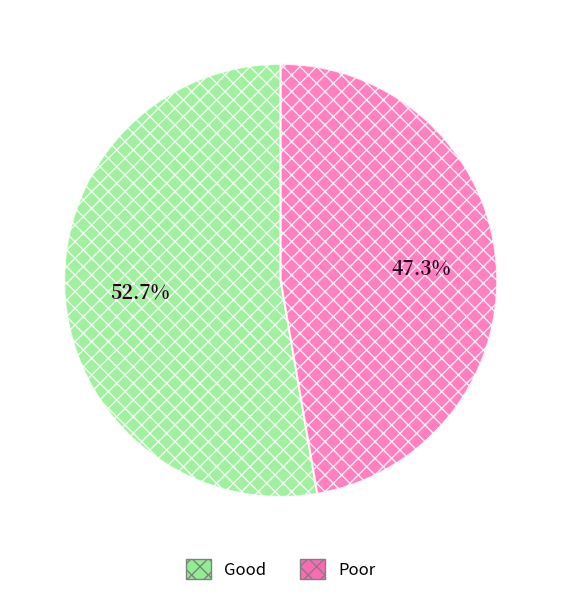

Count the number of slices in the pie.

2